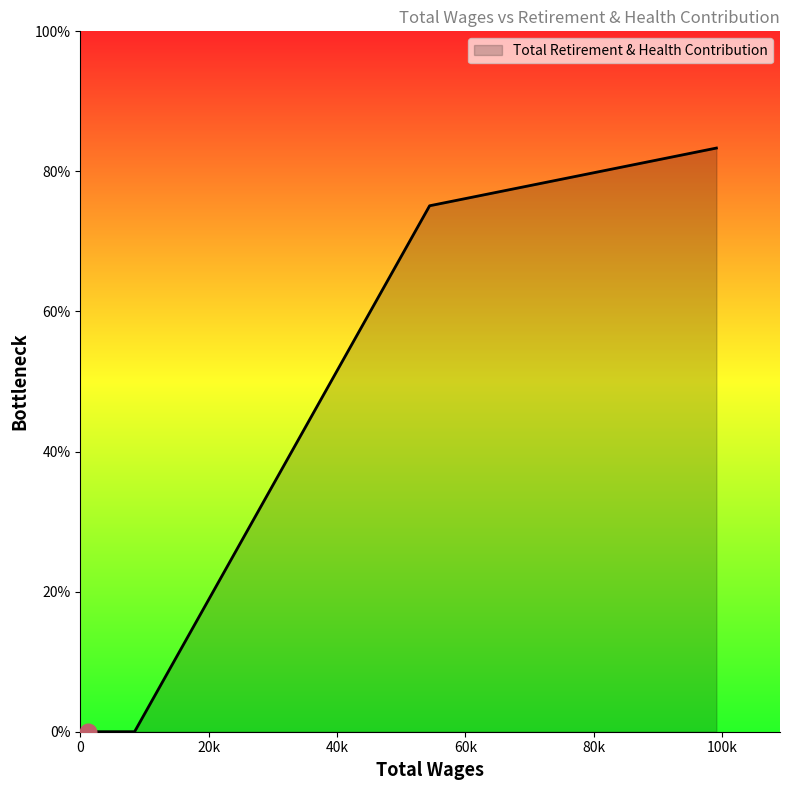

Is this an area chart (filled region under the line)?

Yes